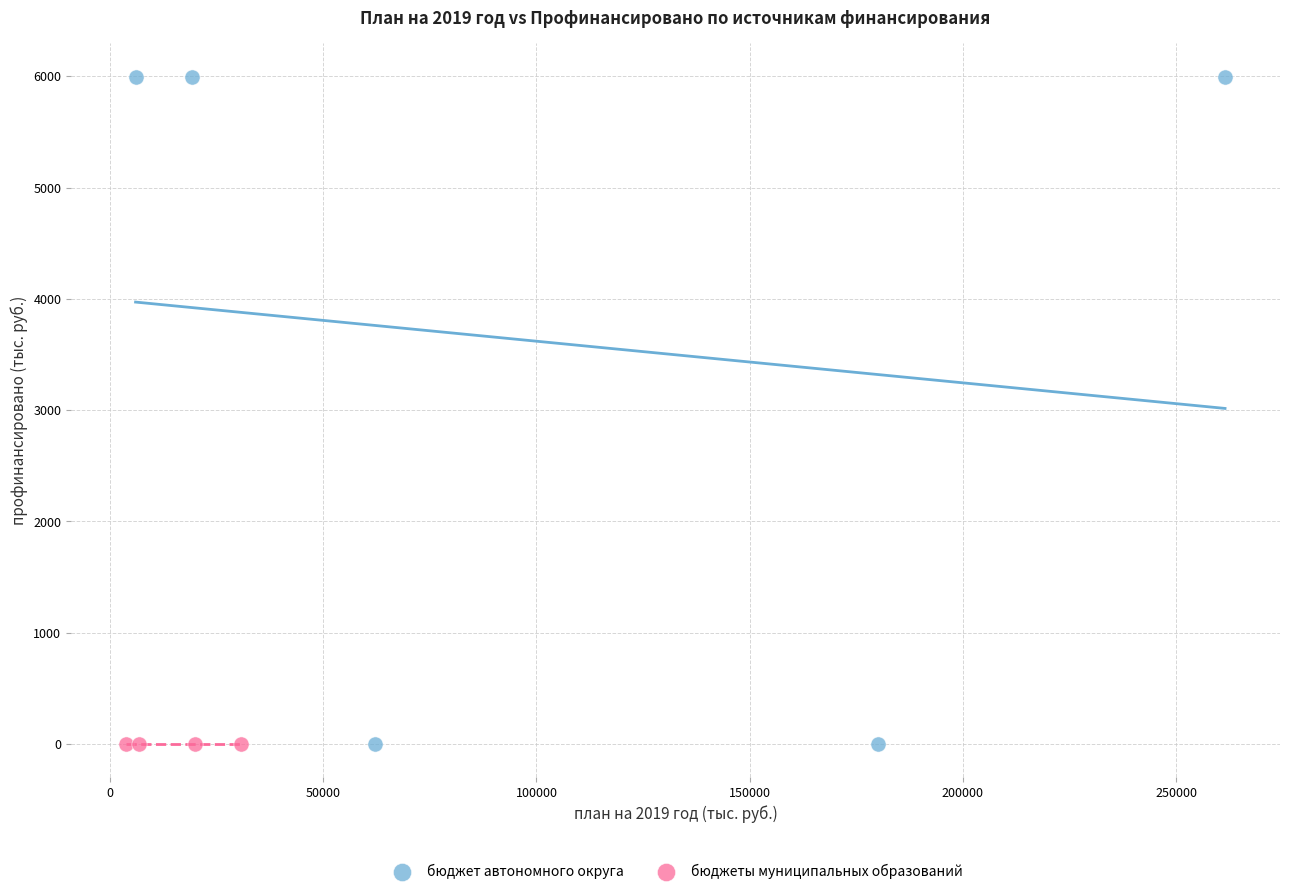

Which series reaches the maximum Y coordinate?

бюджет автономного округа